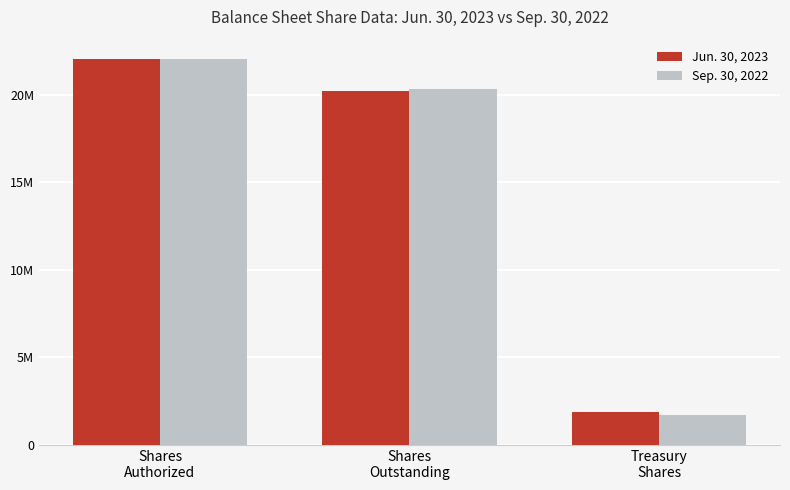

What is the average value of the Sep. 30, 2022 series?

14699686